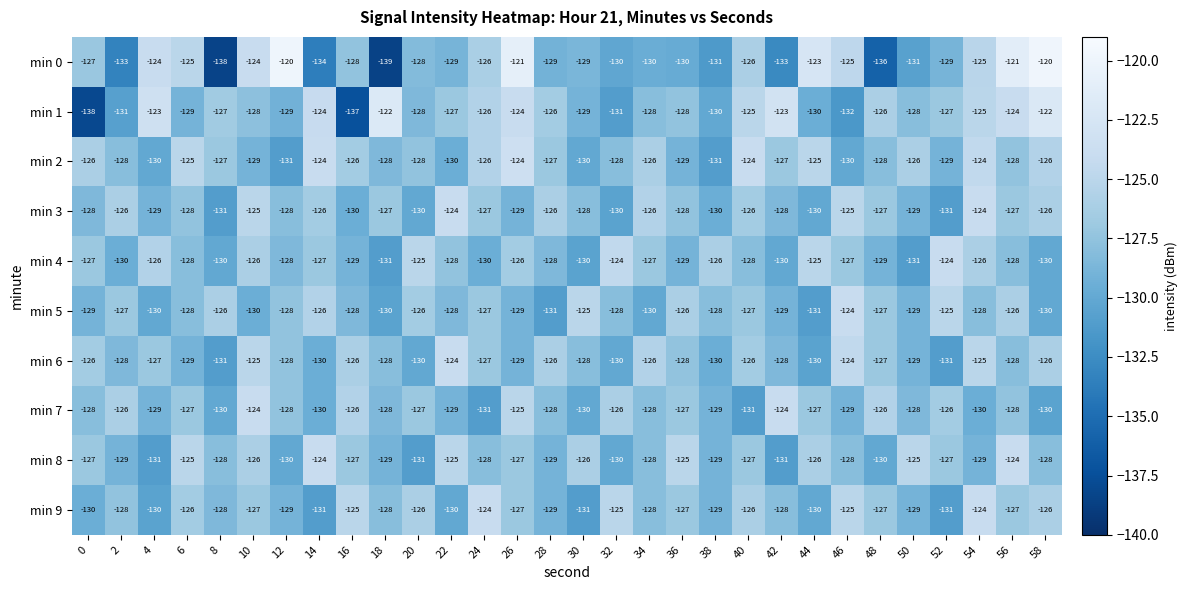

At which category is the sum across all series the highest?

54